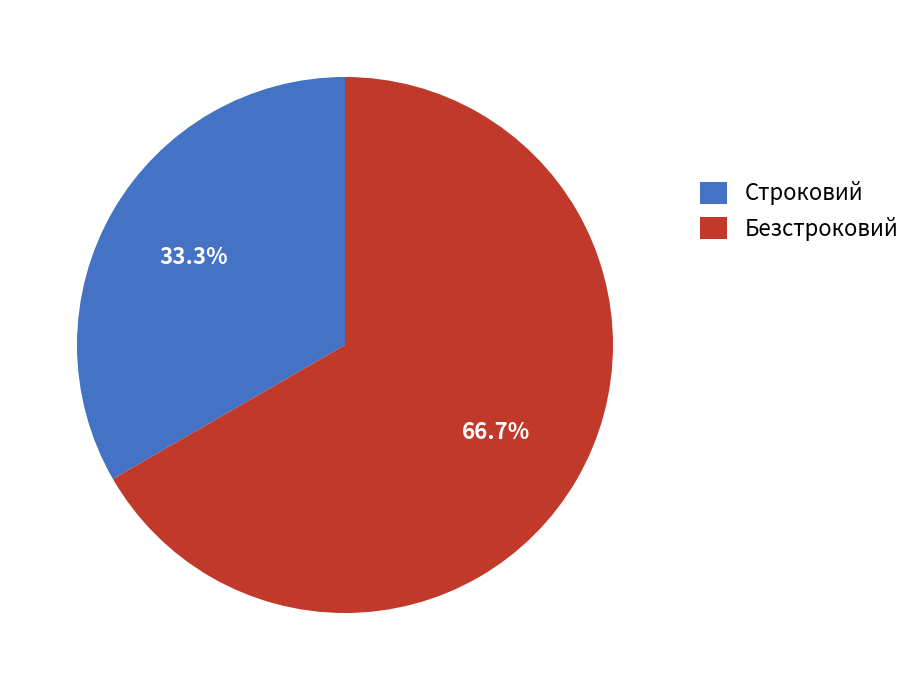

Which slice is the smallest?

Строковий